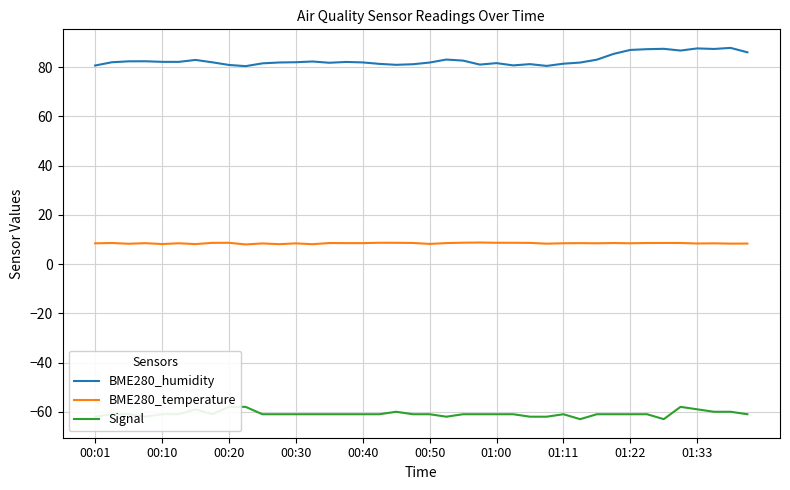

Read the BME280_humidity value at 18.

81.0